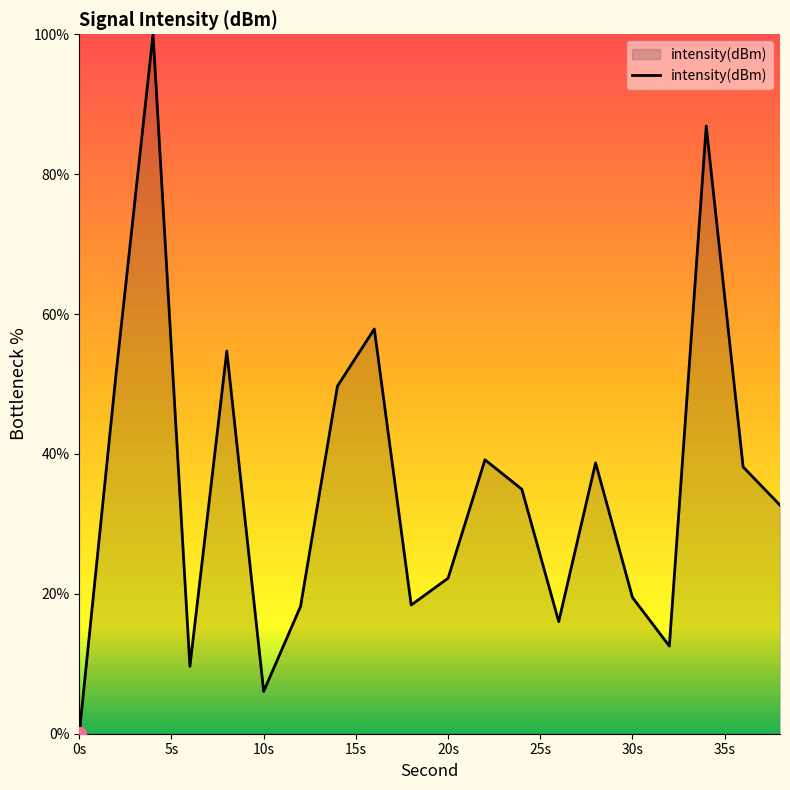

Where is the first local maximum?

4